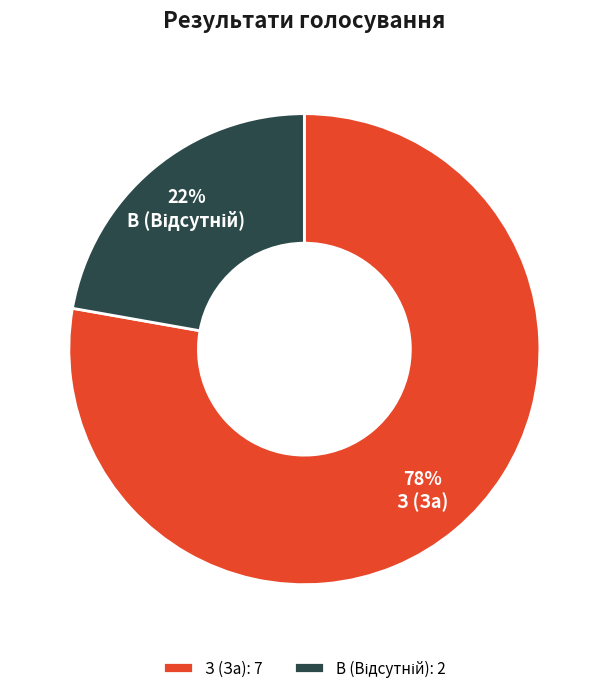

What is the largest slice in the pie chart?

З (За)